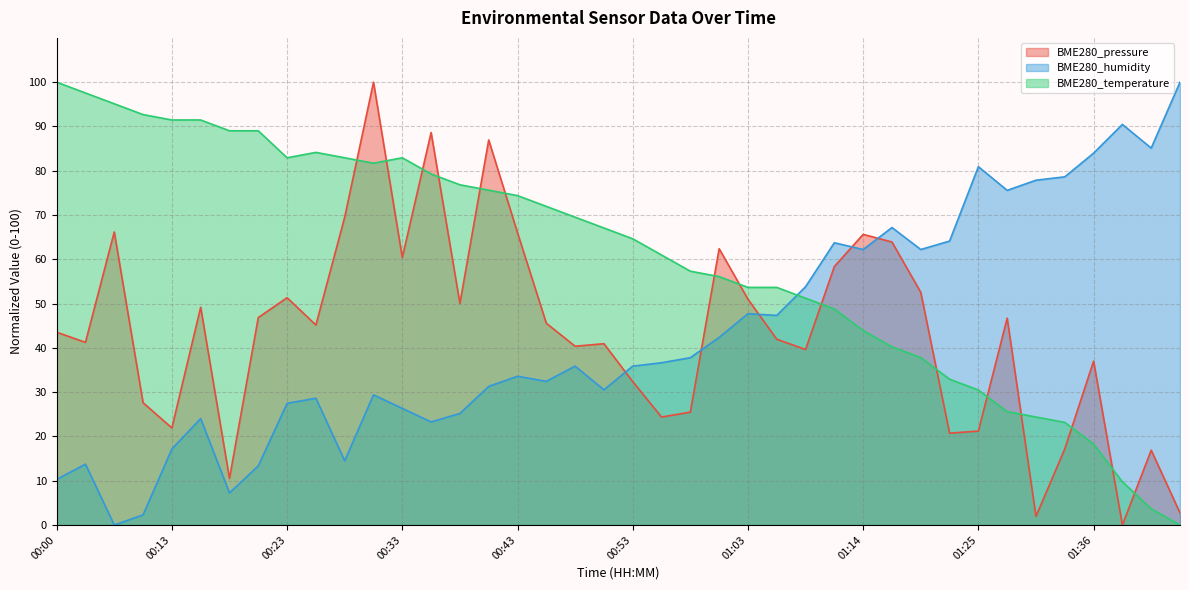

Where is the first local minimum for BME280_pressure?

00:03